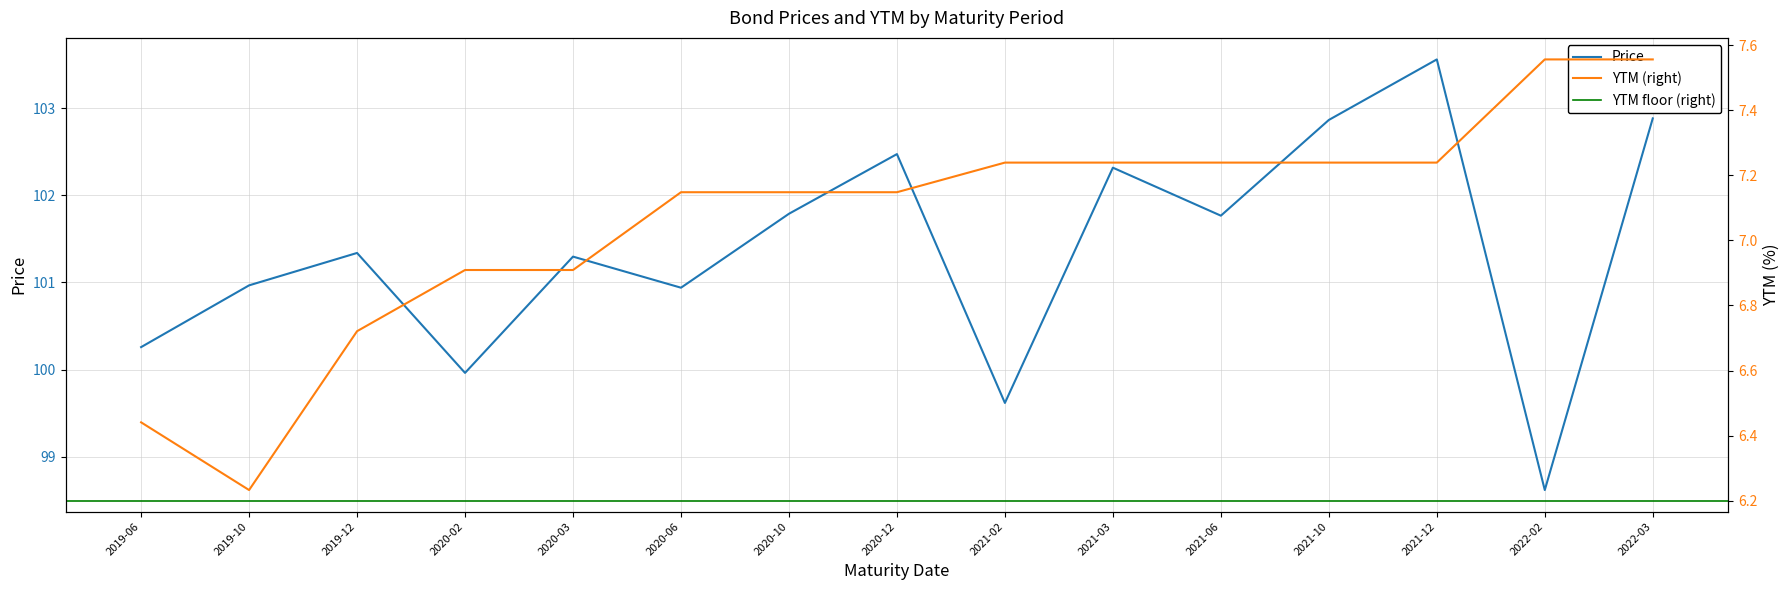

What is the total value across all series at 2019-06?

106.7